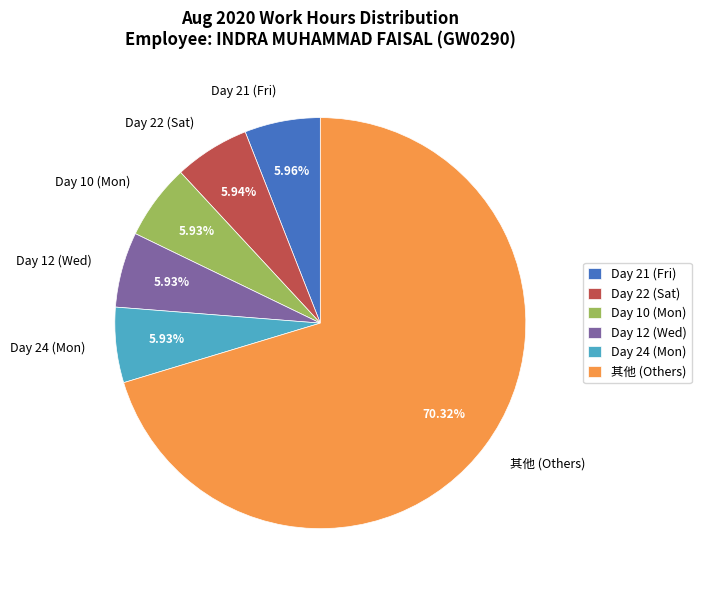

Do Day 10 (Mon) and Day 12 (Wed) together represent more than half of the pie?

No